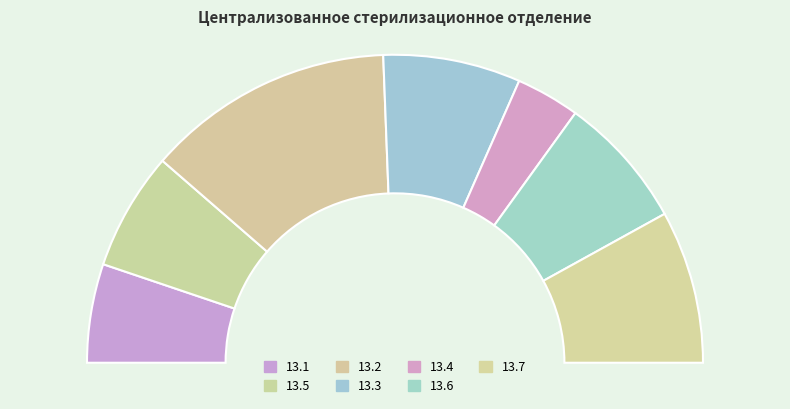

Do 13.2 and 13.5 together represent more than half of the pie?

No